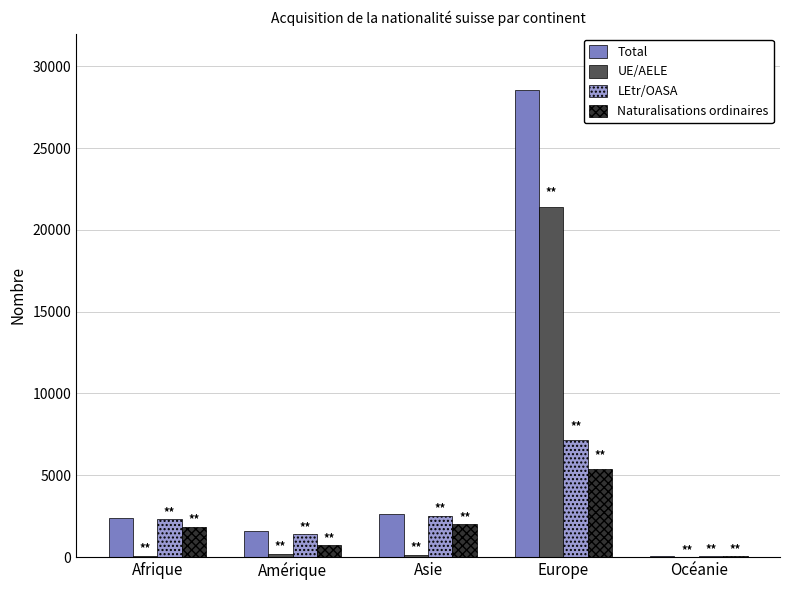

Is it true that Total equals 1584 at Amérique?

True